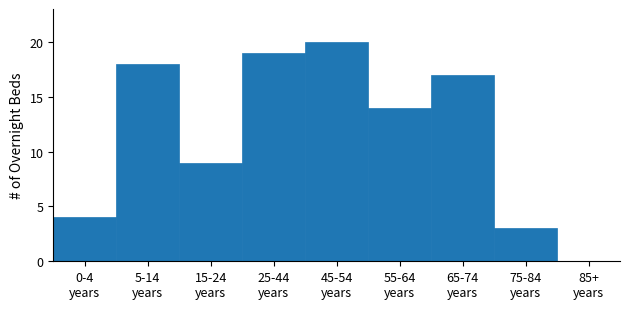

What is the greatest value displayed?

20